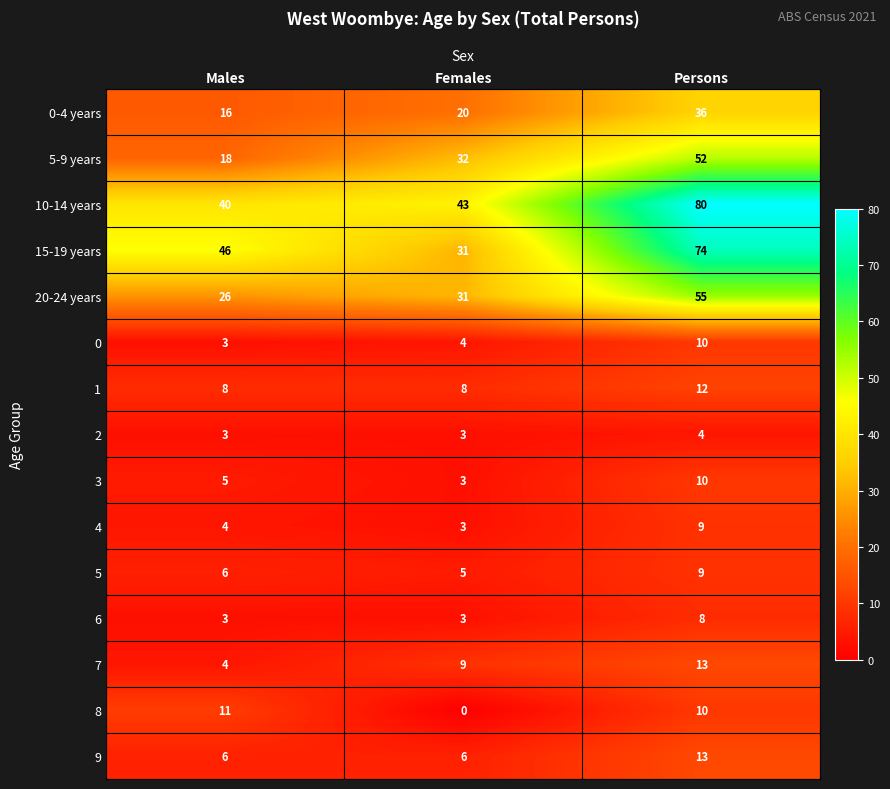

Read the 3 value at Persons.

10